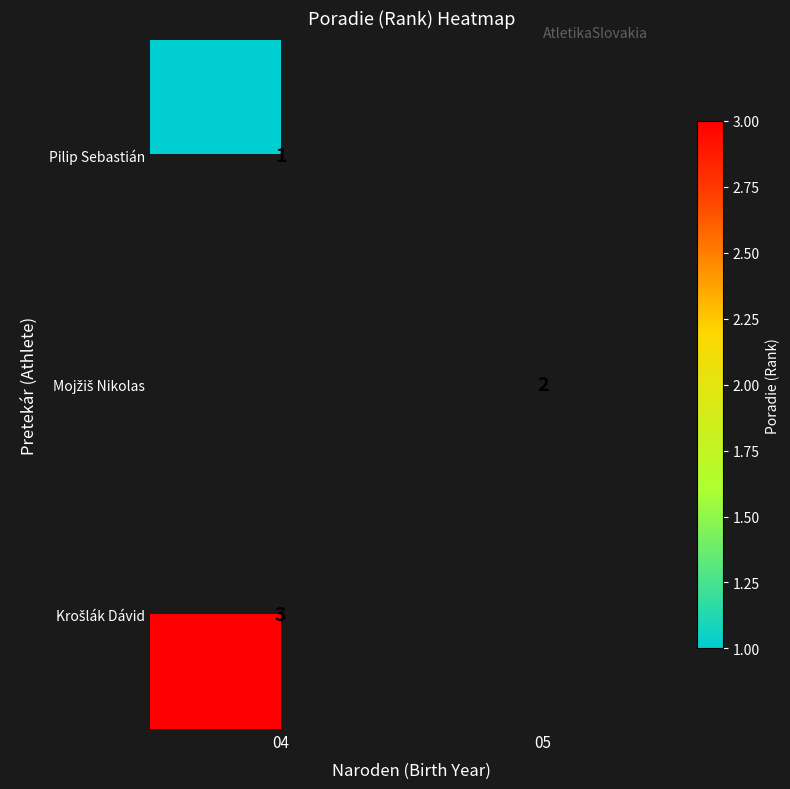

The value of Pilip Sebastián at 04 is 0. True or false?

False